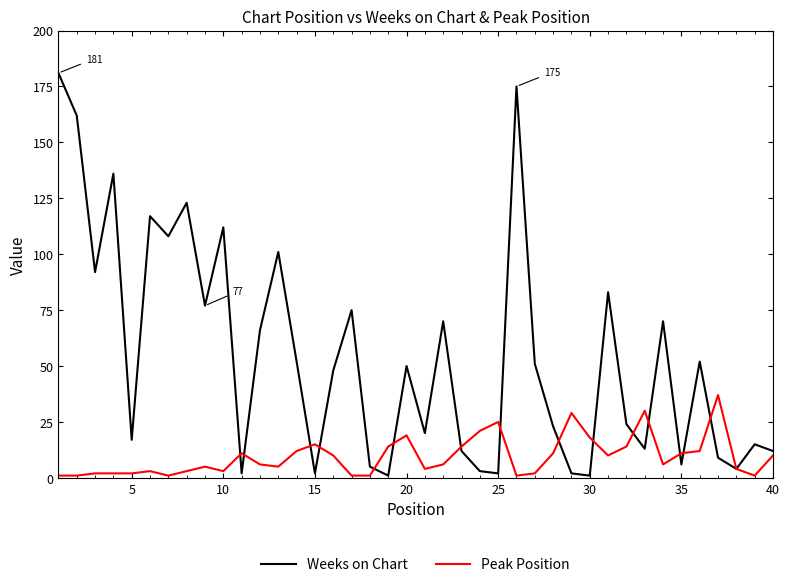

What is the sum of all Weeks on Chart values?

2174